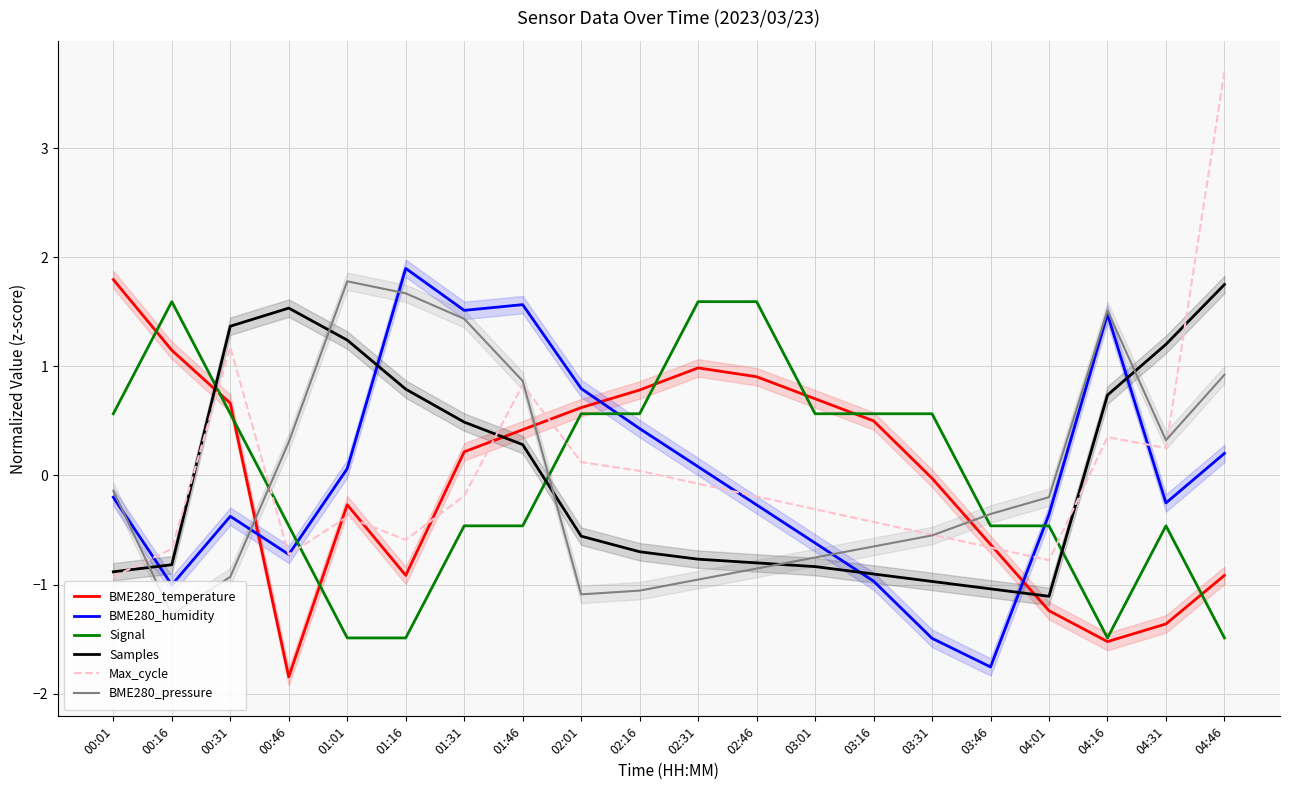

At which category is the sum across all series the highest?

04:46